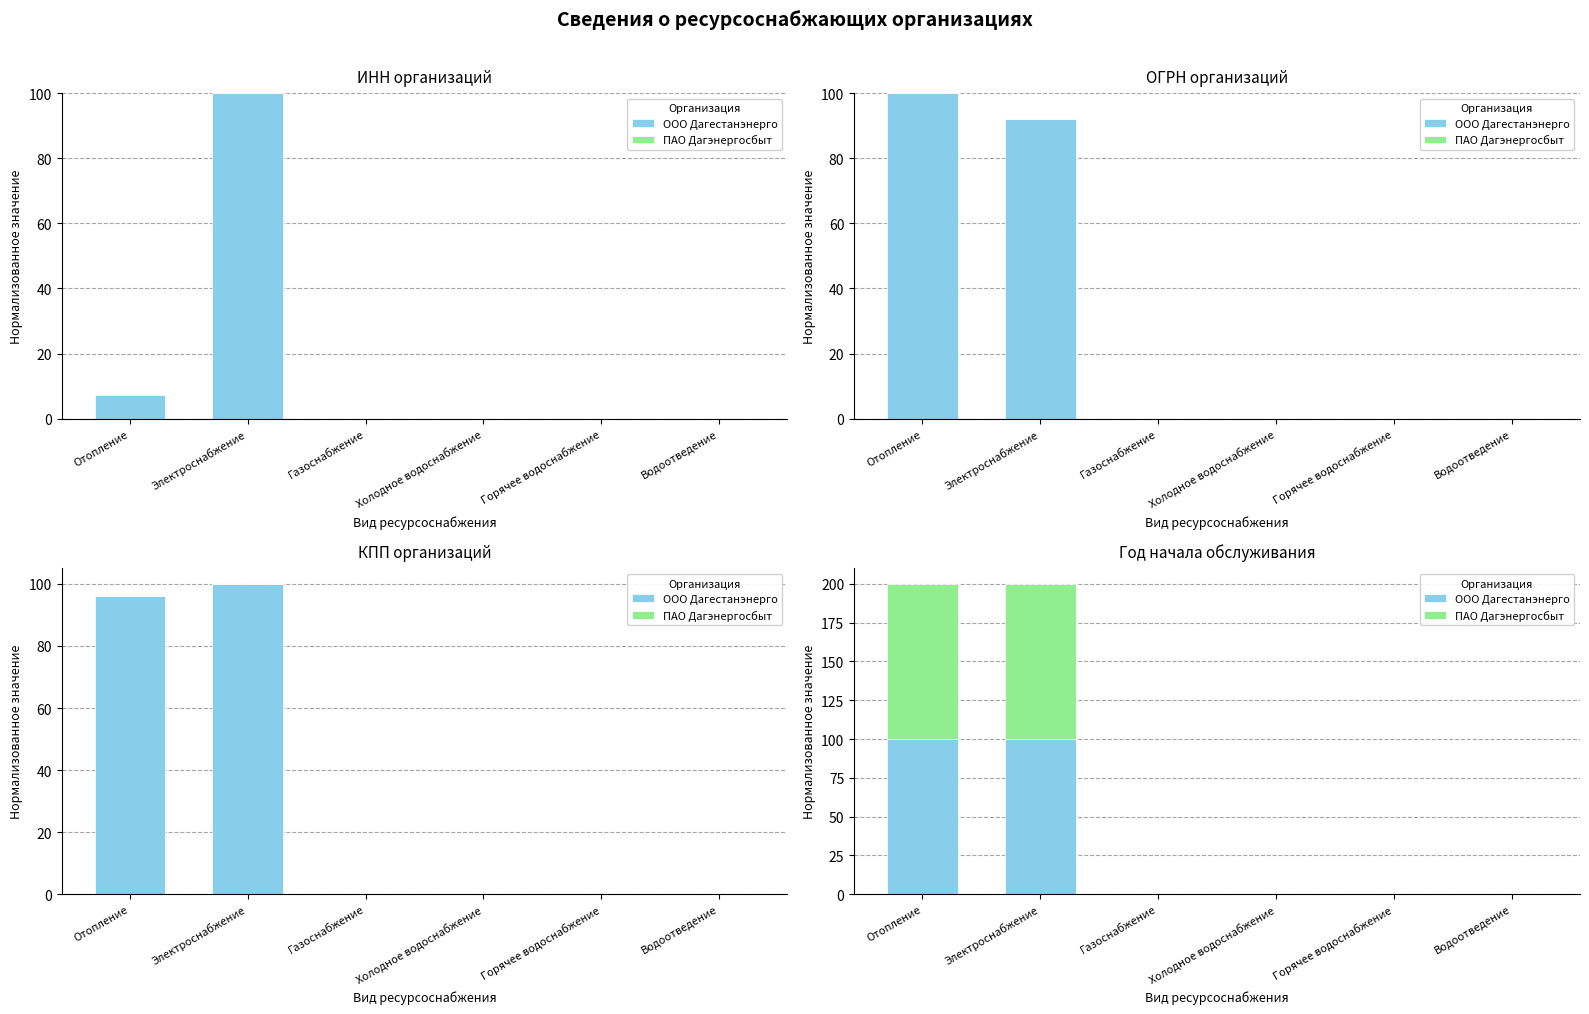

Count the number of data series in this chart.

2